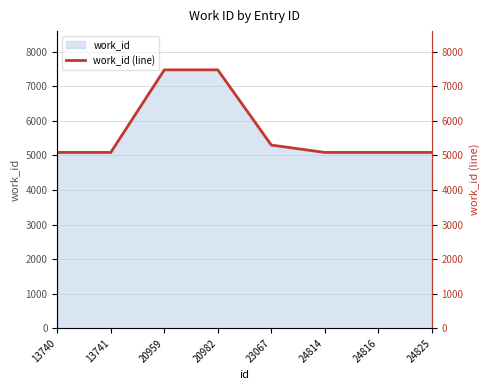

Between 13740 and 23067, which is larger?

23067